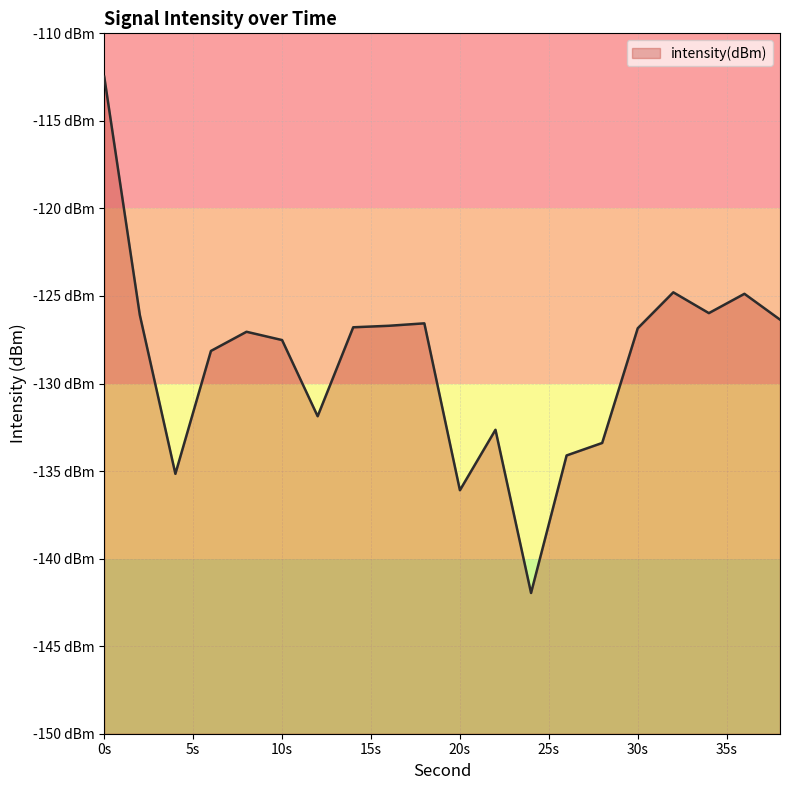

What is the value of the 2nd point from the left?

-126.1